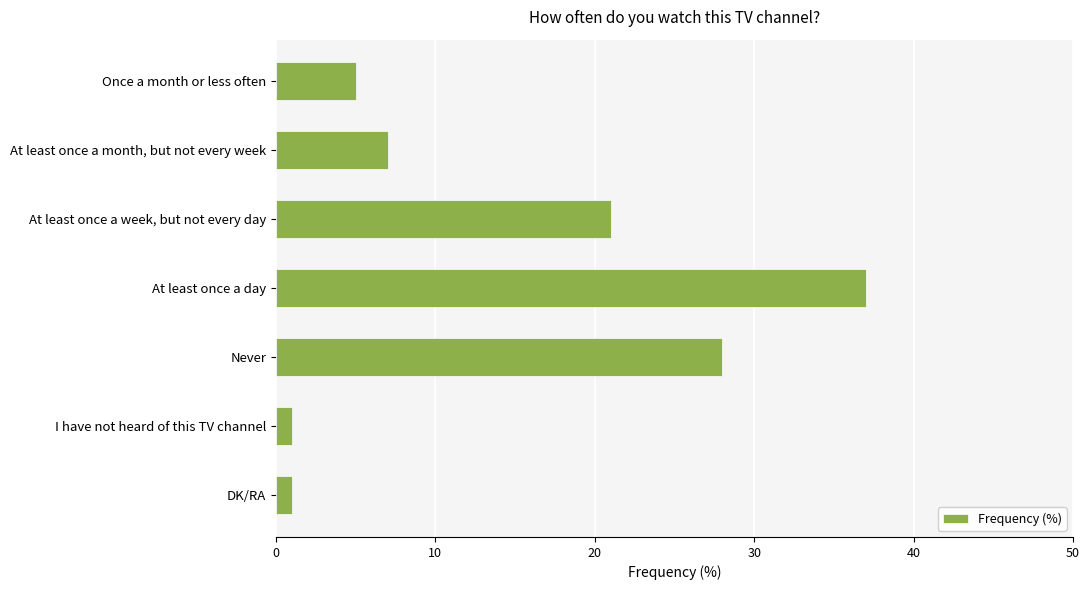

Count the values in the range 1 to 28.

6